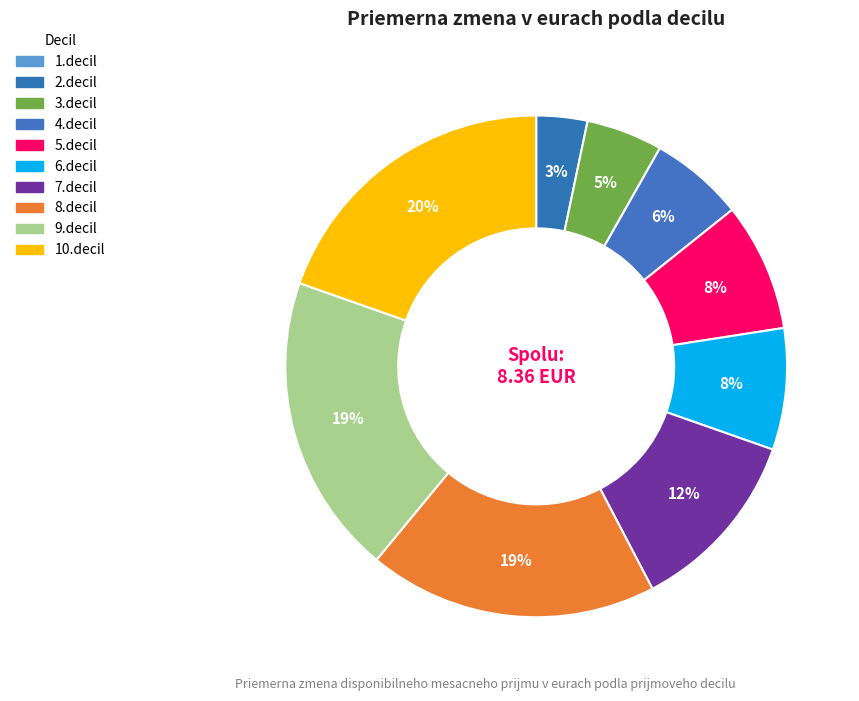

What is the ratio of the value at 6.decil to the value at 4.decil?

1.3